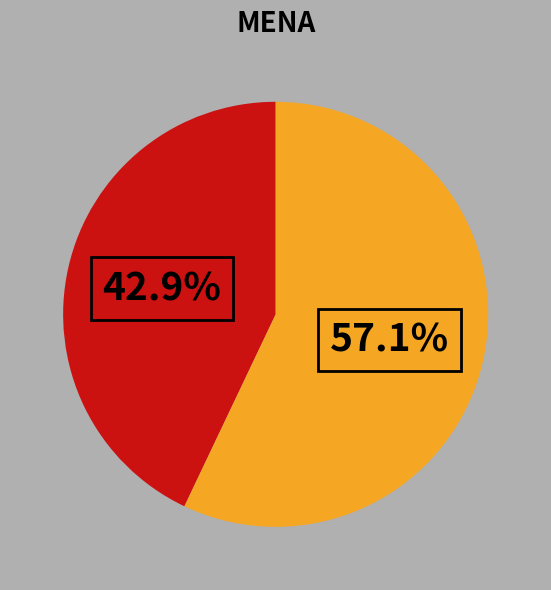

Is there any slice that represents more than half of the pie?

Yes